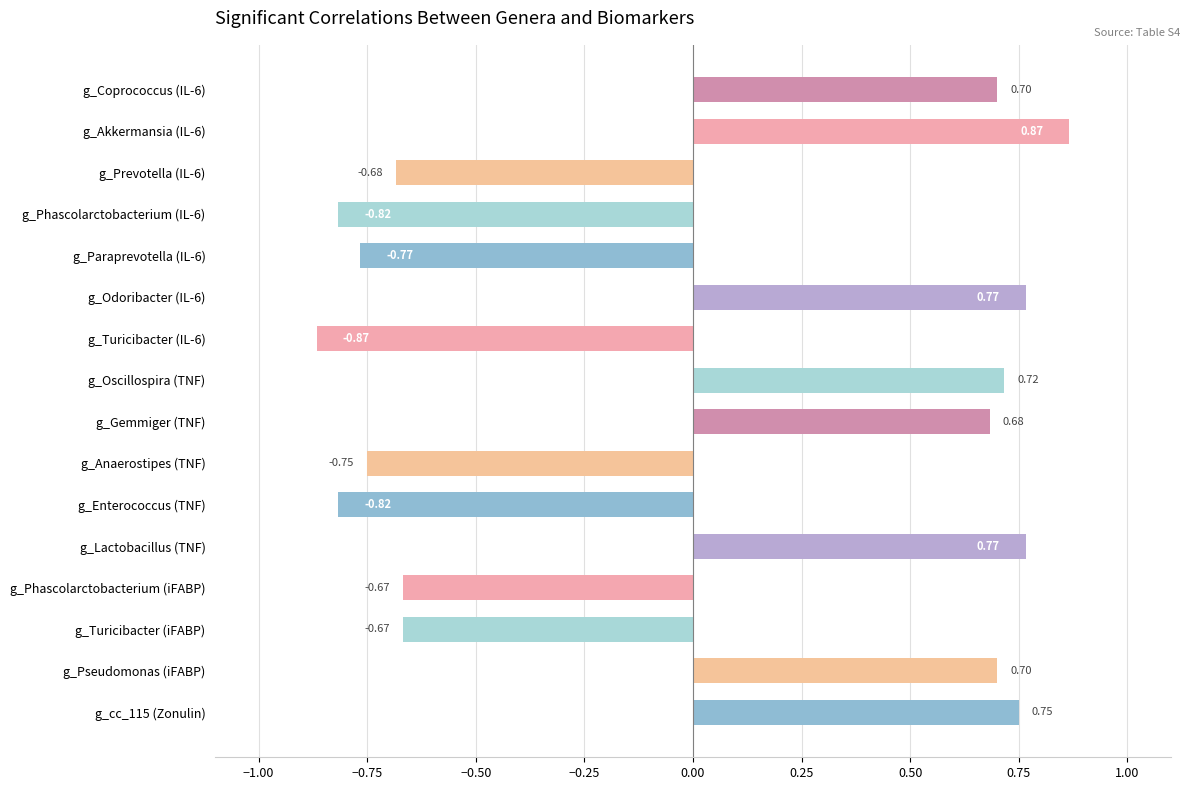

What is the change in value from g_Oscillospira (TNF) to g_Turicibacter (iFABP)?

-1.4